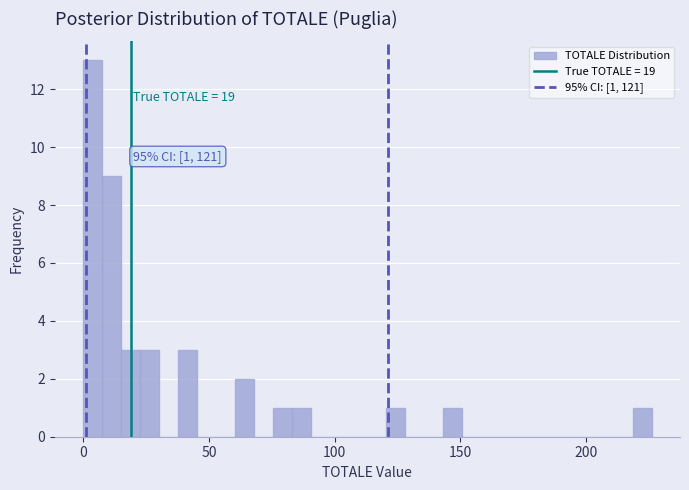

Read against the x-axis, roughly where is the centre of the tallest bar?

5